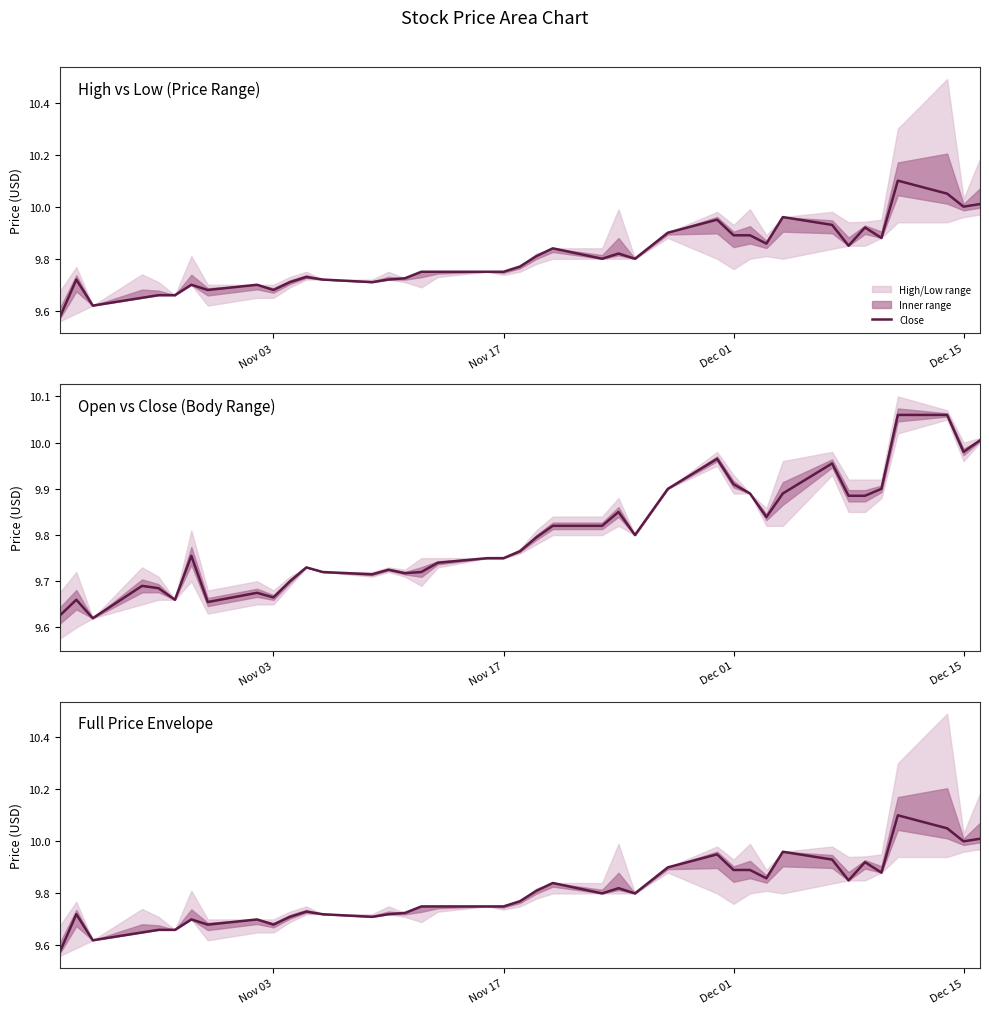

What is the sum of all Close values?

392.0